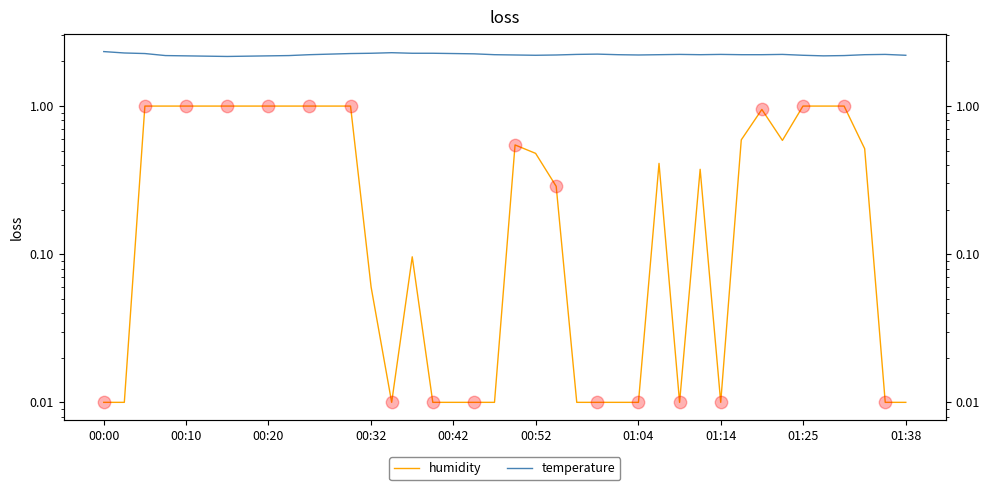

Which series reaches the maximum Y coordinate?

temperature